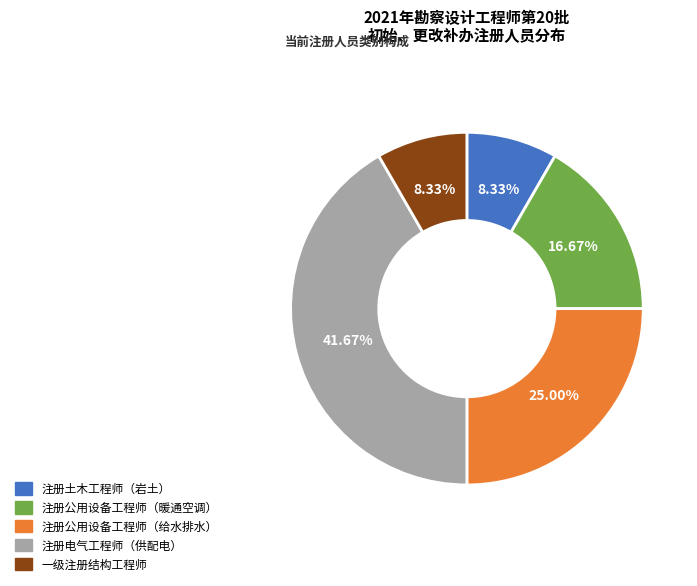

What is the total percentage of 注册公用设备工程师（给水排水） and 注册电气工程师（供配电）?

66.7%